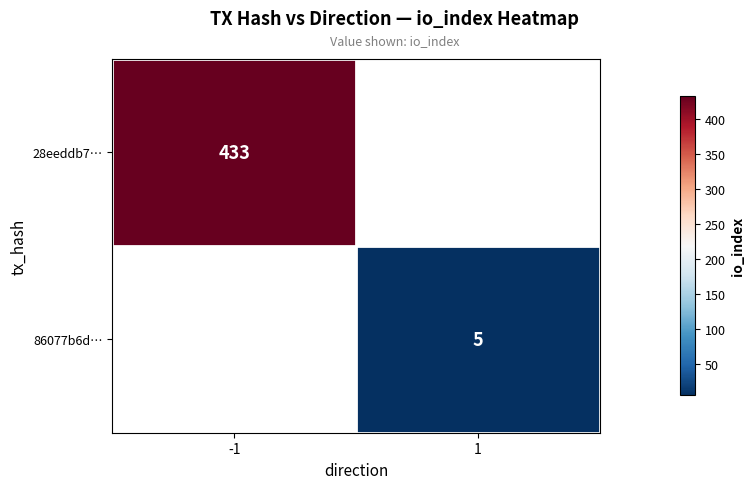

At which category does the chart reach its peak across all series?

-1